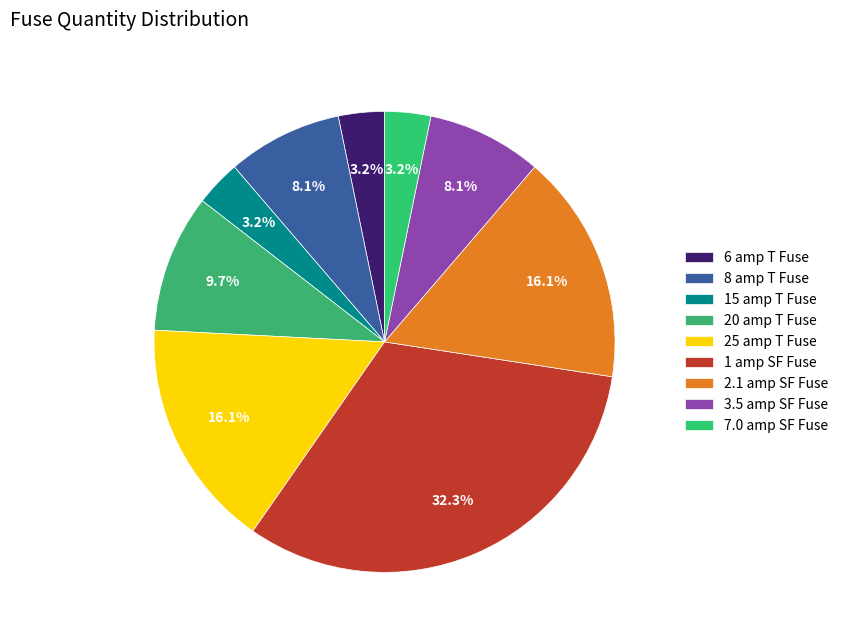

How many slices are in this pie chart?

9